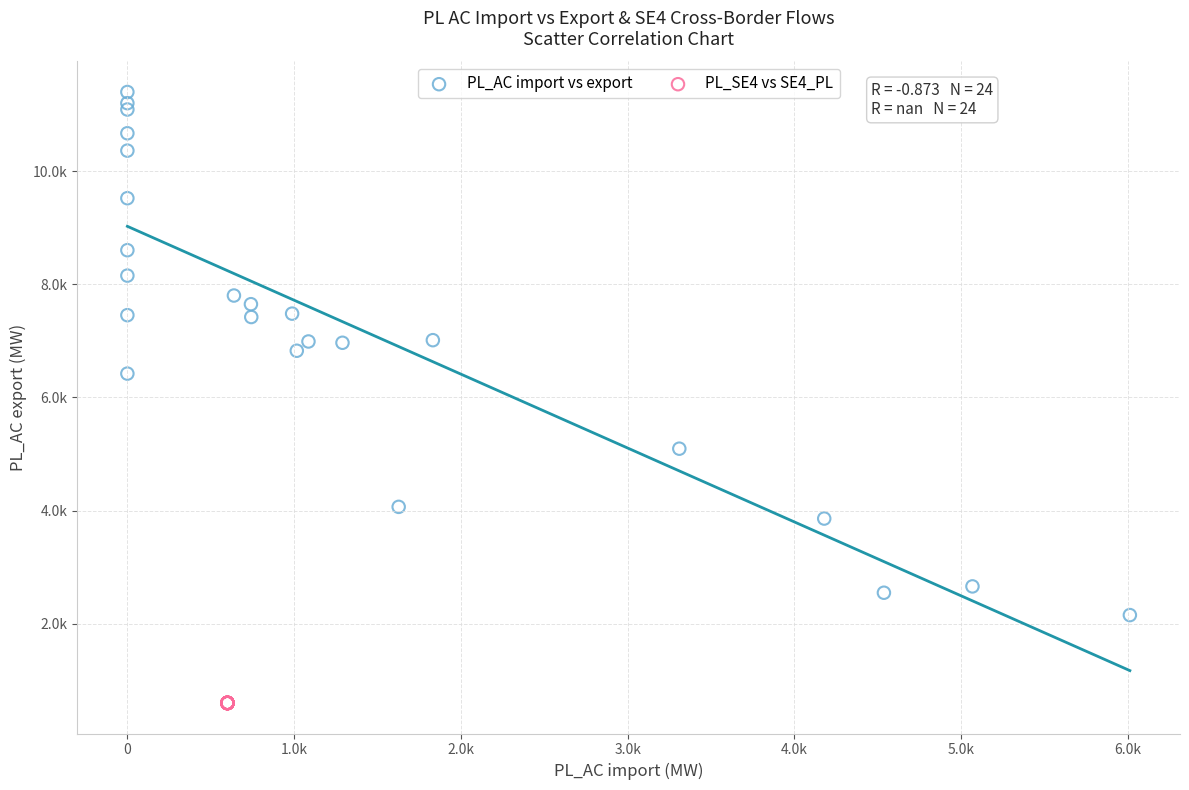

Which series contains the lowest Y value?

PL_SE4 vs SE4_PL